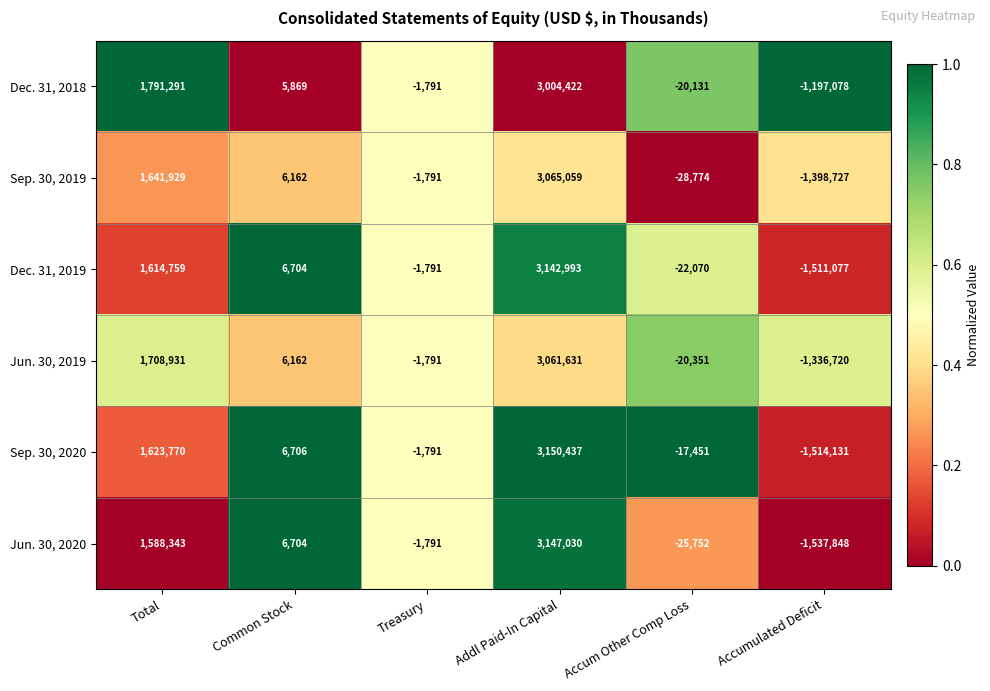

What is the difference between the Dec. 31, 2018 values at Addl Paid-In Capital and Accumulated Deficit?

4201500